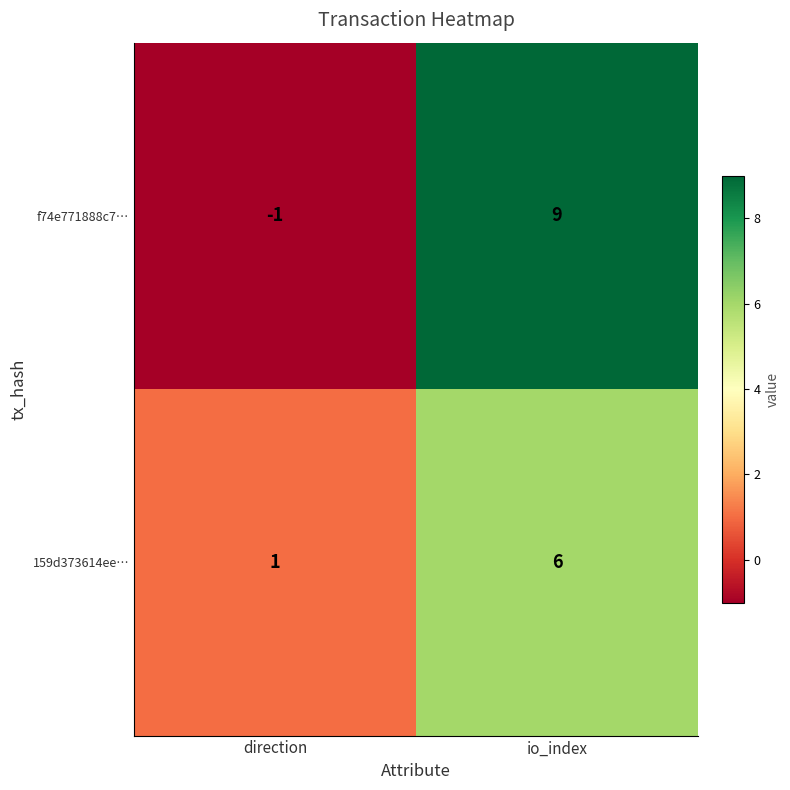

At which category does the chart reach its minimum across all series?

direction